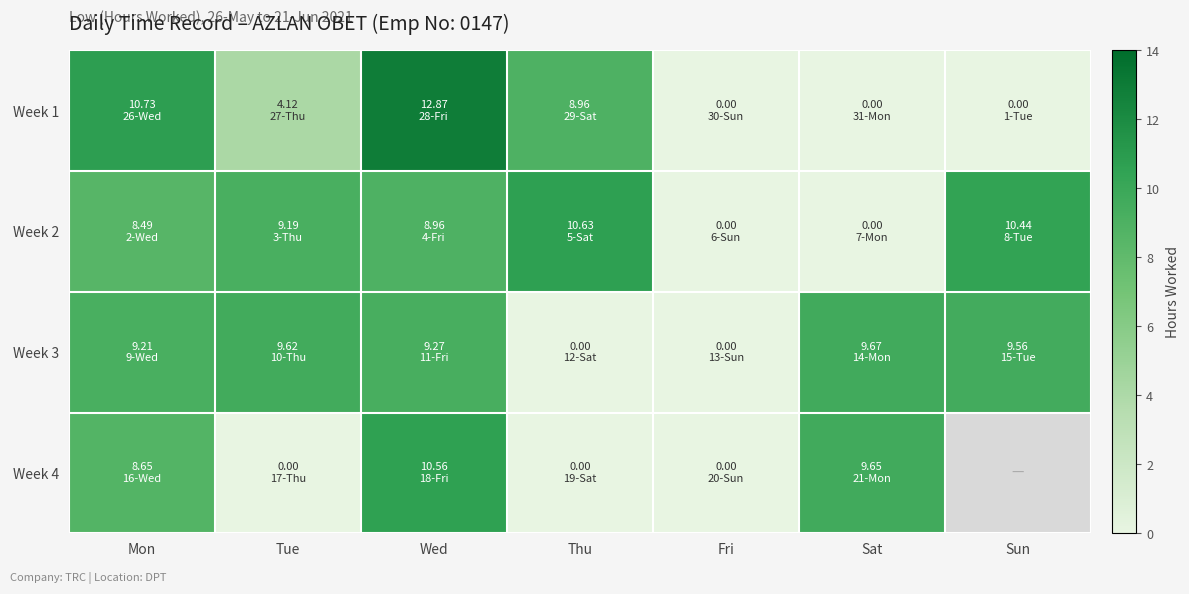

Which label corresponds to the largest value in the chart?

Wed